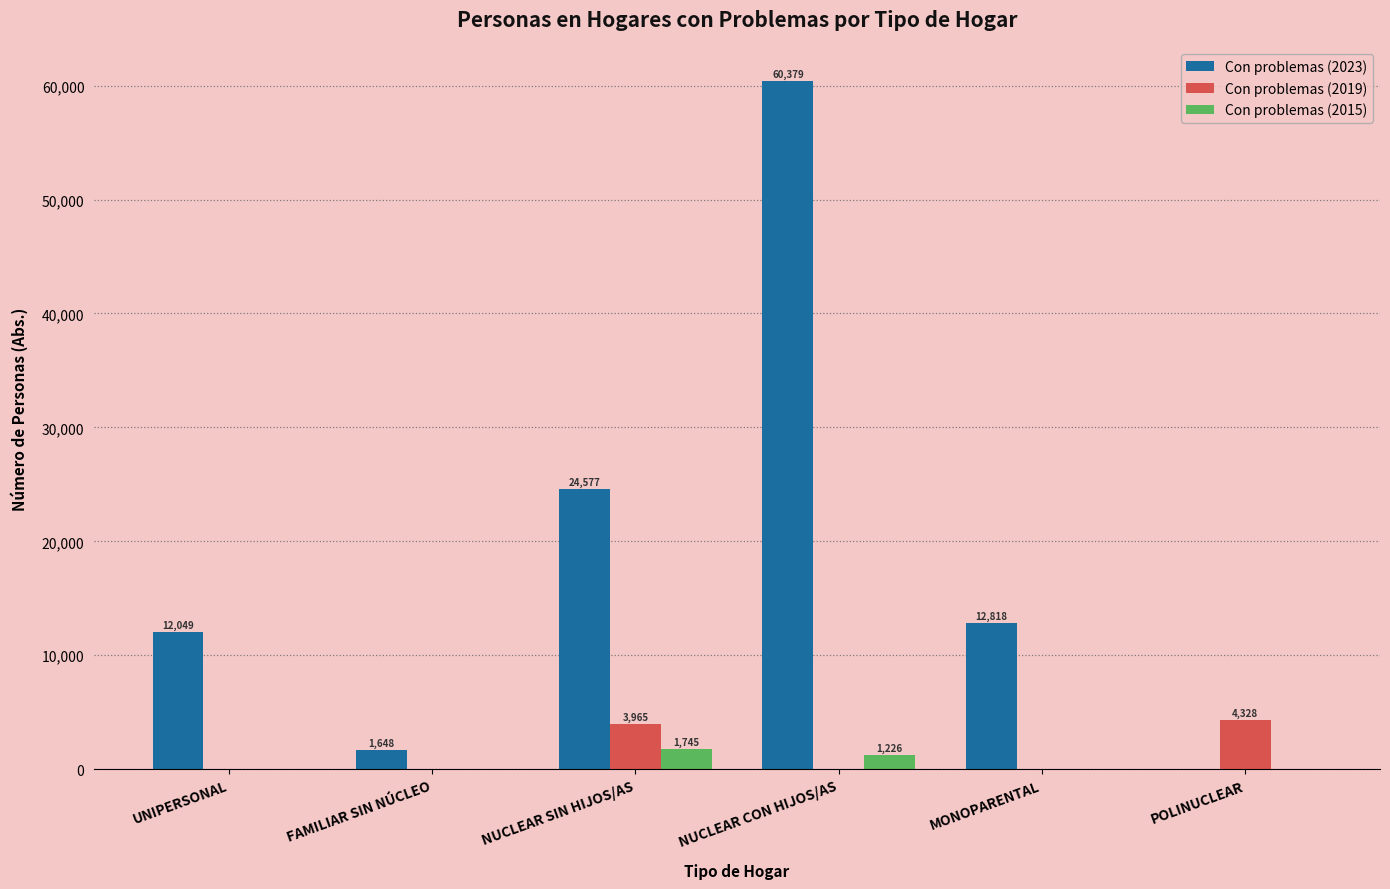

Which series has the largest range (max minus min)?

Con problemas (2023)